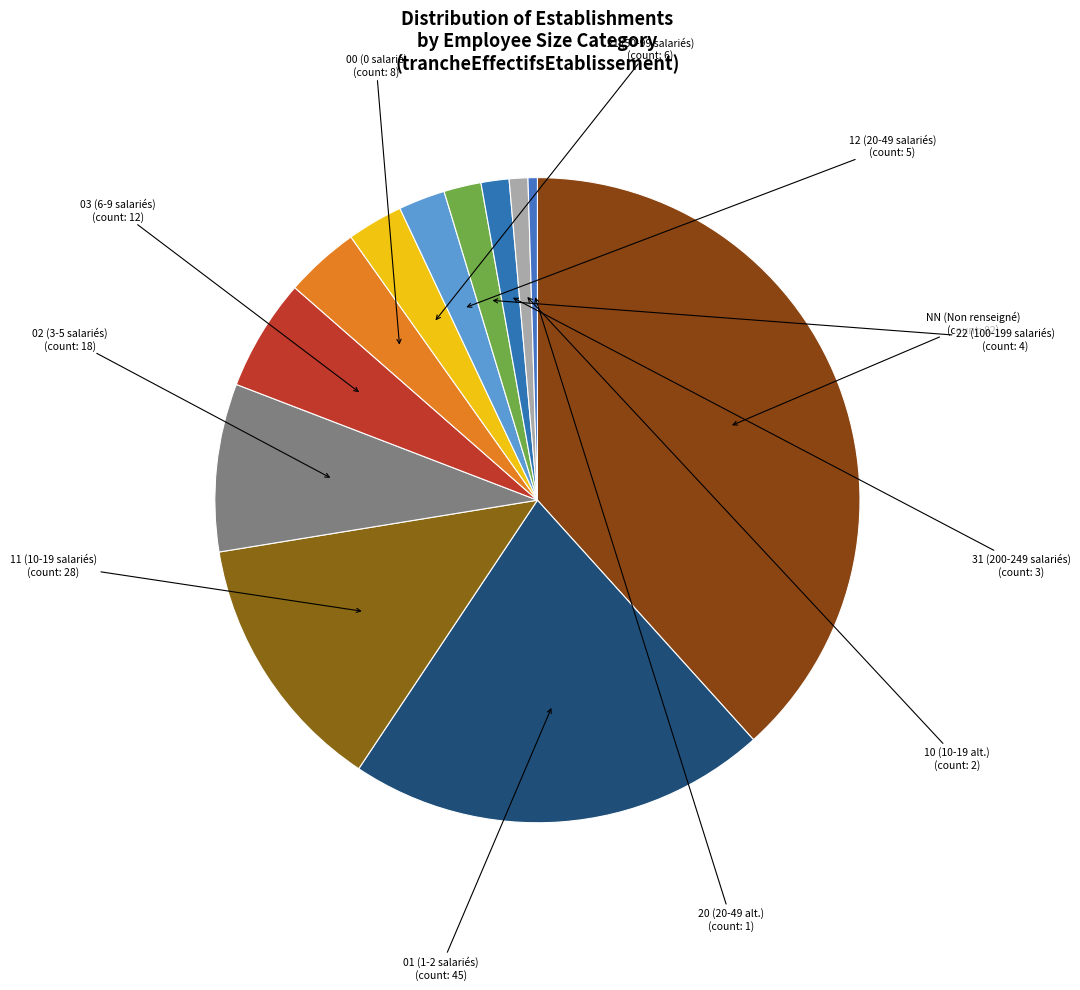

How many segments does this pie chart have?

12